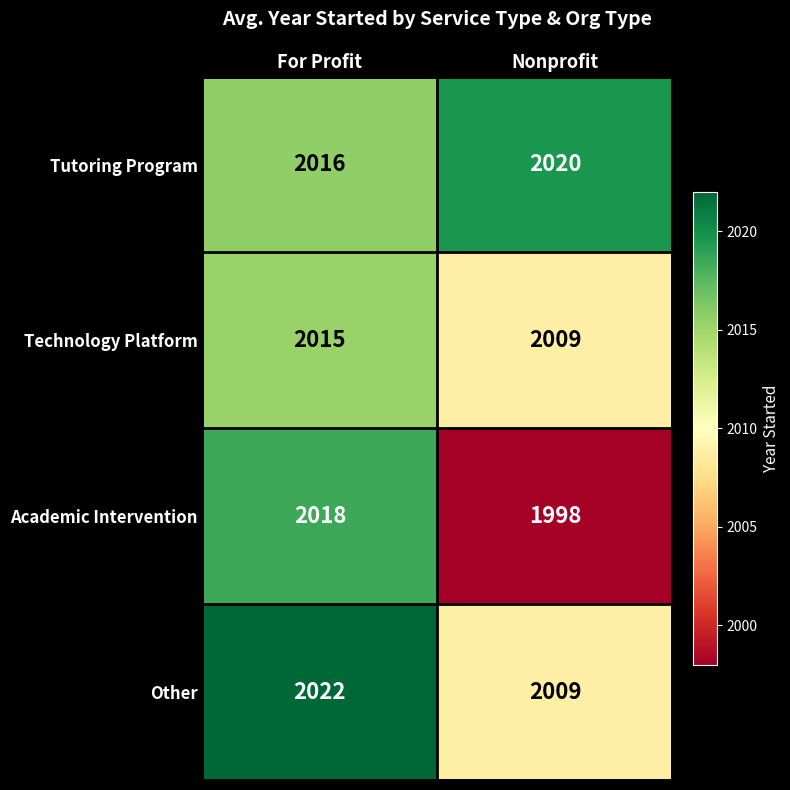

Which series has the largest total across all categories?

Tutoring Program